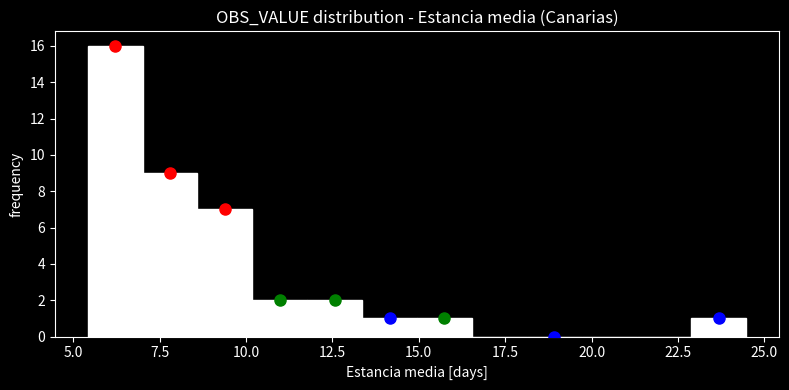

Around what value on the x-axis is the tallest bar? Give the approximate position of its centre, as read against the axis.

6.0